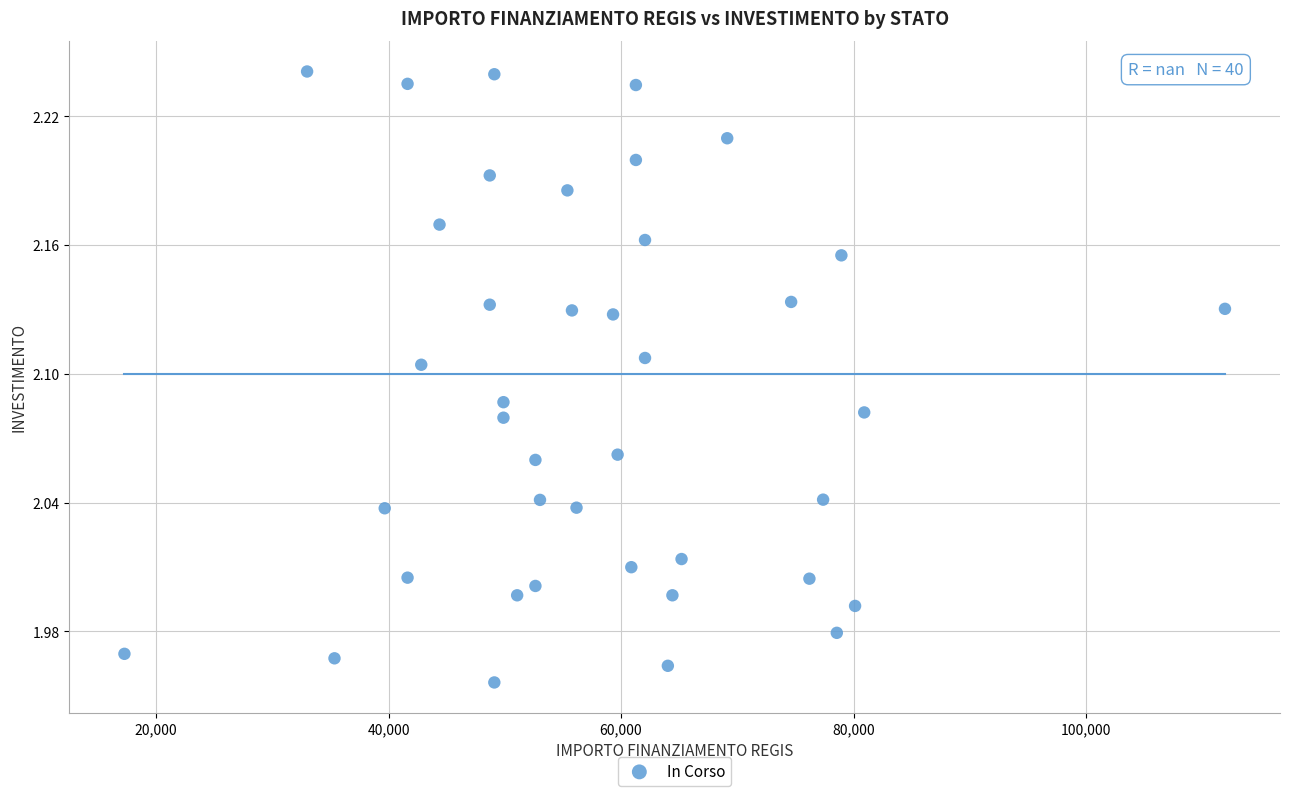

What is the range of Y values (max minus min)?

0.3